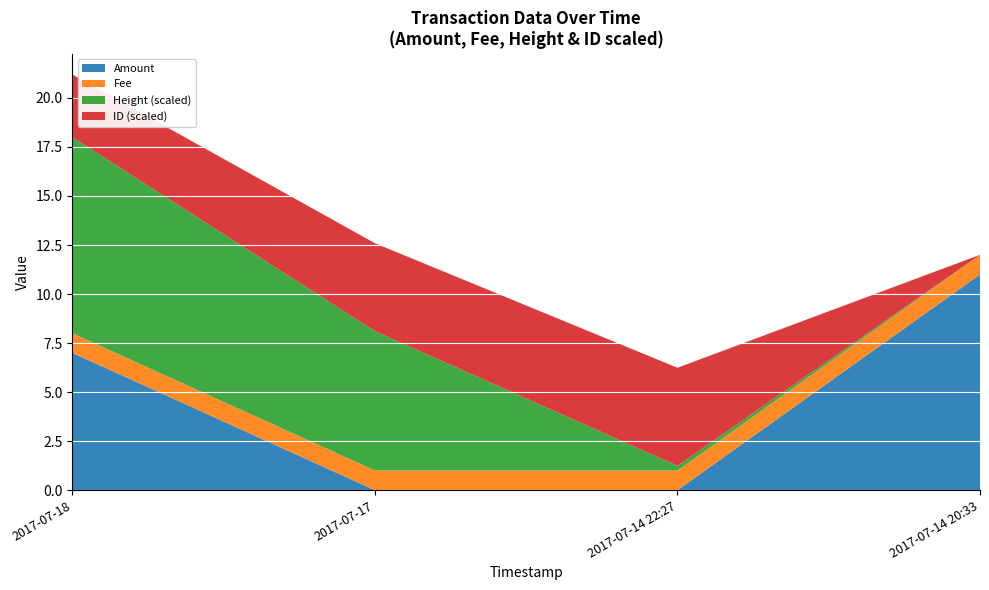

What is the total value across all series at 2017-07-14 20:33?

12.0